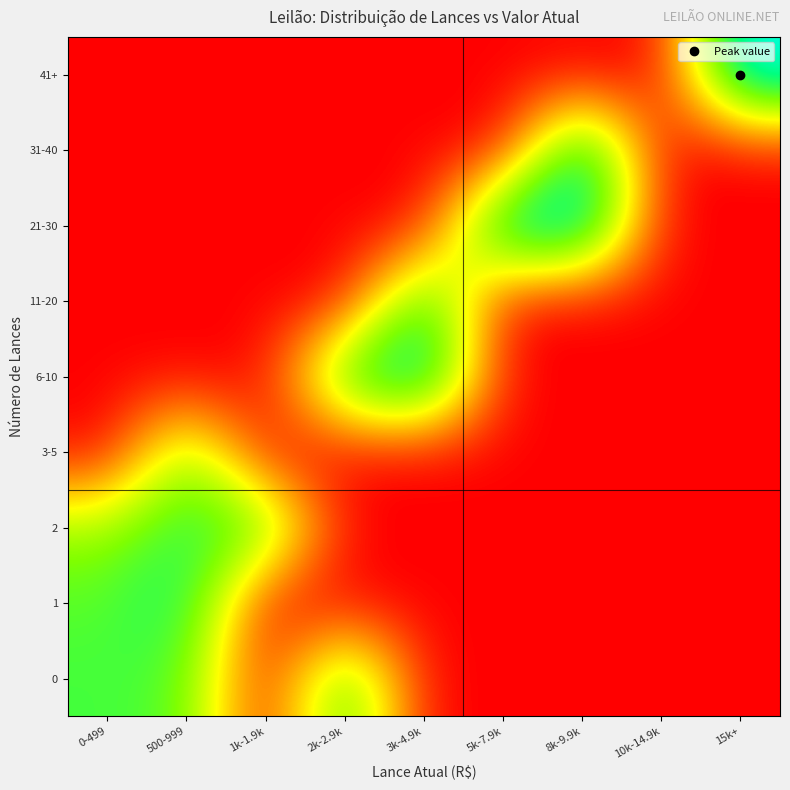

Reading left to right, what are all the values shown in this chart?

0: 0-499=6.9	500-999=6.6	1k-1.9k=0.0	2k-2.9k=7.6	3k-4.9k=0.0	5k-7.9k=0.0	8k-9.9k=0.0	10k-14.9k=0.0	15k+=0.0
1: 0-499=6.6	500-999=8.0	1k-1.9k=0.0	2k-2.9k=0.0	3k-4.9k=0.0	5k-7.9k=0.0	8k-9.9k=0.0	10k-14.9k=0.0	15k+=0.0
2: 0-499=5.5	500-999=7.4	1k-1.9k=7.0	2k-2.9k=0.0	3k-4.9k=0.0	5k-7.9k=0.0	8k-9.9k=0.0	10k-14.9k=0.0	15k+=0.0
3-5: 0-499=0.0	500-999=6.2	1k-1.9k=0.0	2k-2.9k=0.0	3k-4.9k=0.0	5k-7.9k=0.0	8k-9.9k=0.0	10k-14.9k=0.0	15k+=0.0
6-10: 0-499=0.0	500-999=0.0	1k-1.9k=0.0	2k-2.9k=7.7	3k-4.9k=9.5	5k-7.9k=0.0	8k-9.9k=0.0	10k-14.9k=0.0	15k+=0.0
11-20: 0-499=0.0	500-999=0.0	1k-1.9k=0.0	2k-2.9k=0.0	3k-4.9k=8.0	5k-7.9k=0.0	8k-9.9k=0.0	10k-14.9k=0.0	15k+=0.0
21-30: 0-499=0.0	500-999=0.0	1k-1.9k=0.0	2k-2.9k=0.0	3k-4.9k=0.0	5k-7.9k=9.5	8k-9.9k=9.7	10k-14.9k=0.0	15k+=0.0
31-40: 0-499=0.0	500-999=0.0	1k-1.9k=0.0	2k-2.9k=0.0	3k-4.9k=0.0	5k-7.9k=0.0	8k-9.9k=9.2	10k-14.9k=0.0	15k+=0.0
41+: 0-499=0.0	500-999=0.0	1k-1.9k=0.0	2k-2.9k=0.0	3k-4.9k=0.0	5k-7.9k=0.0	8k-9.9k=0.0	10k-14.9k=0.0	15k+=9.9